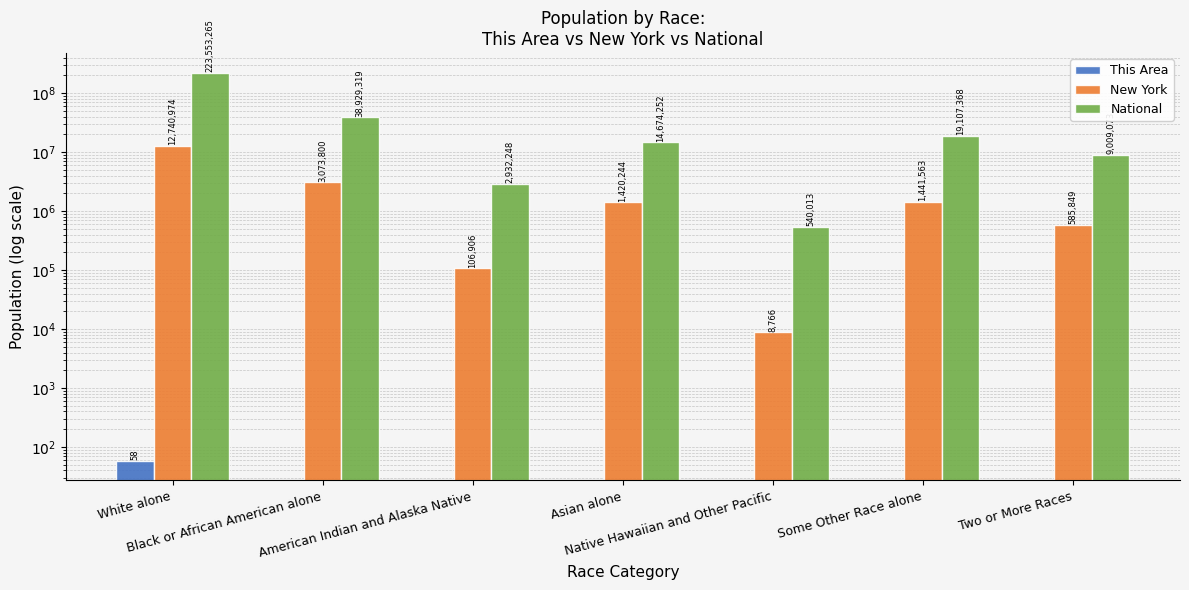

How many groups of bars are there?

7